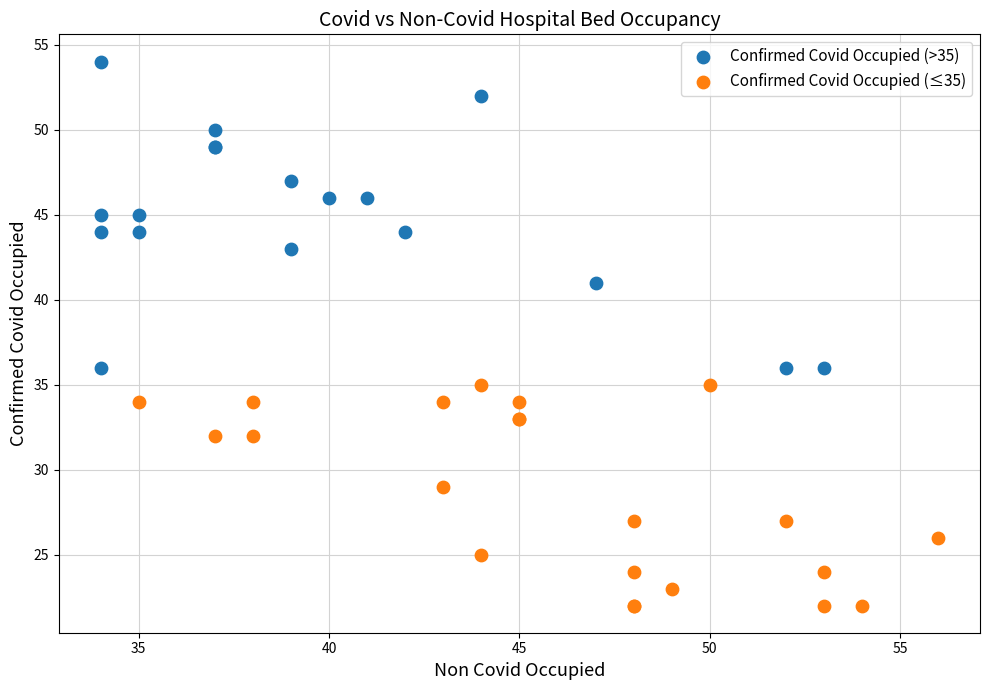

Which series has the largest Y range (max minus min)?

Confirmed Covid Occupied (>35)